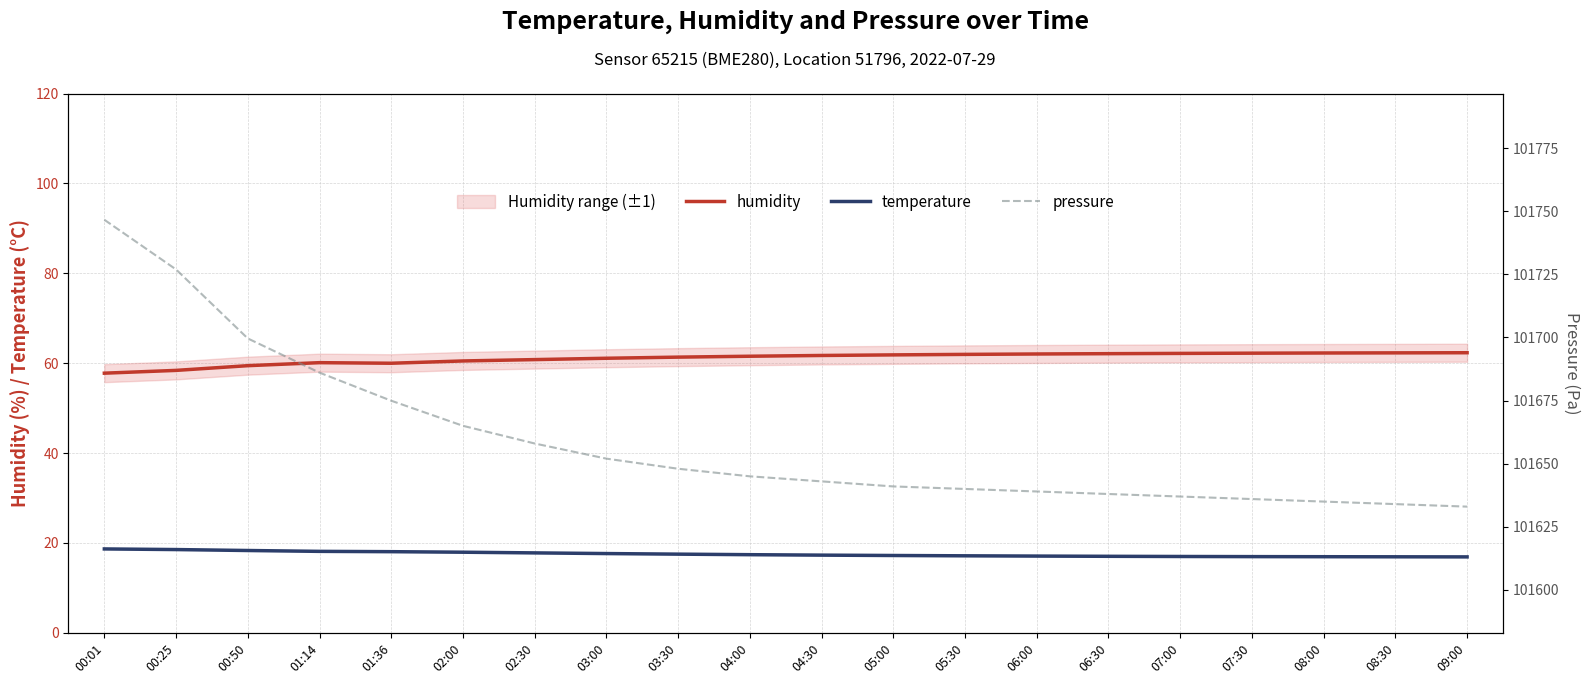

Reading left to right, extract all data points from this chart.

humidity: 57.8	58.4	59.5	60.1	60.0	60.5	60.8	61.1	61.4	61.5	61.7	61.9	62.0	62.0	62.1	62.2	62.2	62.3	62.3	62.3
temperature: 18.7	18.5	18.3	18.1	18.1	17.9	17.8	17.6	17.5	17.4	17.3	17.2	17.1	17.1	17.0	17.0	17.0	16.9	16.9	16.9
pressure: 101746.6	101726.9	101699.6	101686.1	101674.9	101665.0	101658.0	101652.0	101648.0	101645.0	101643.0	101641.0	101640.0	101639.0	101638.0	101637.0	101636.0	101635.0	101634.0	101633.0